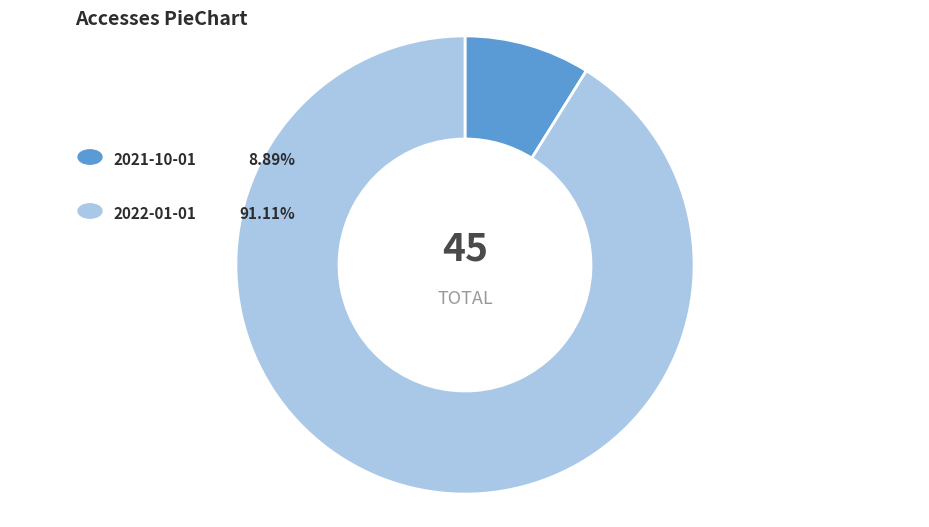

Does any single category account for the majority?

Yes